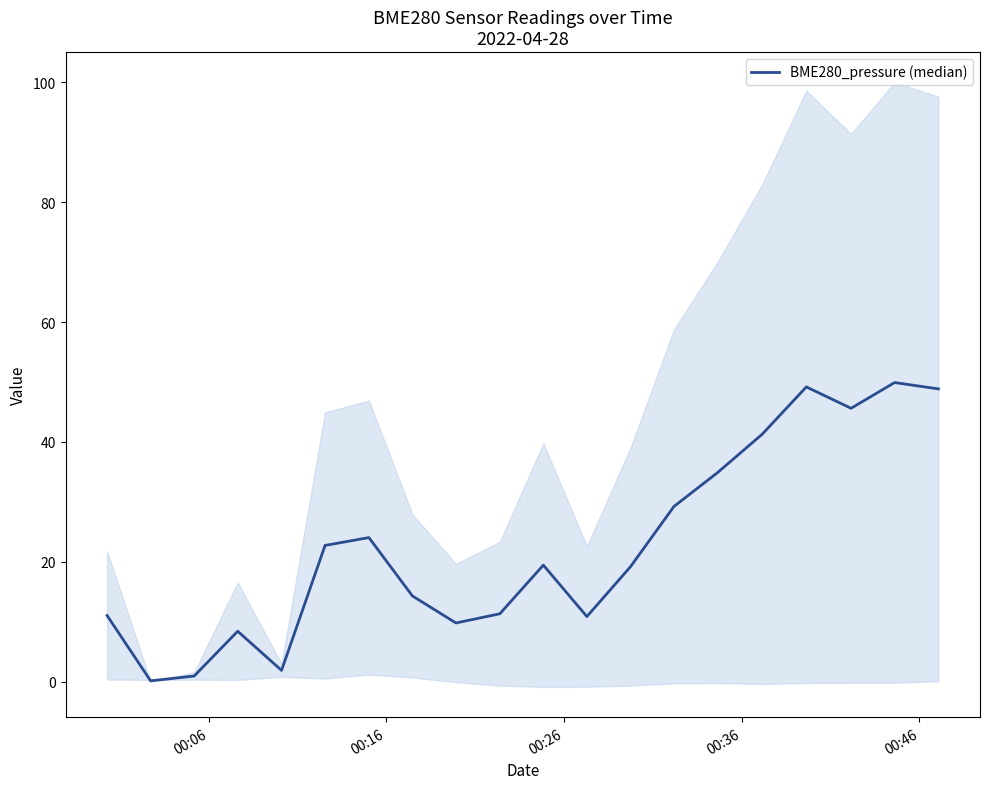

What is the sum of all values?

453.1